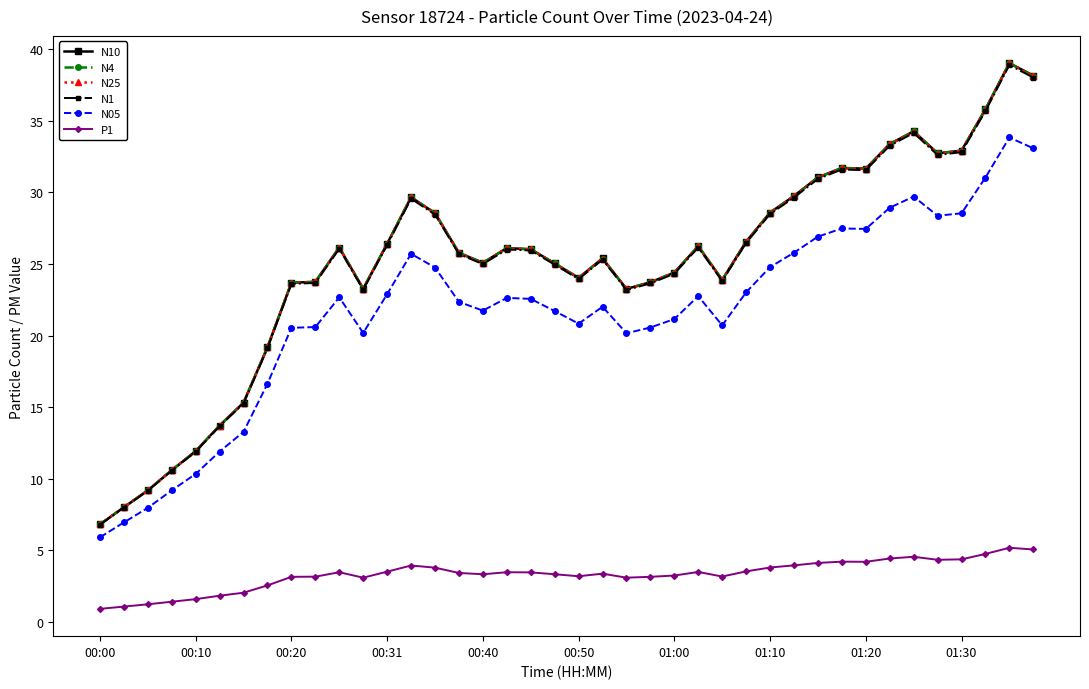

What is the difference between the maximum and second lowest values in the N25 series?

31.0